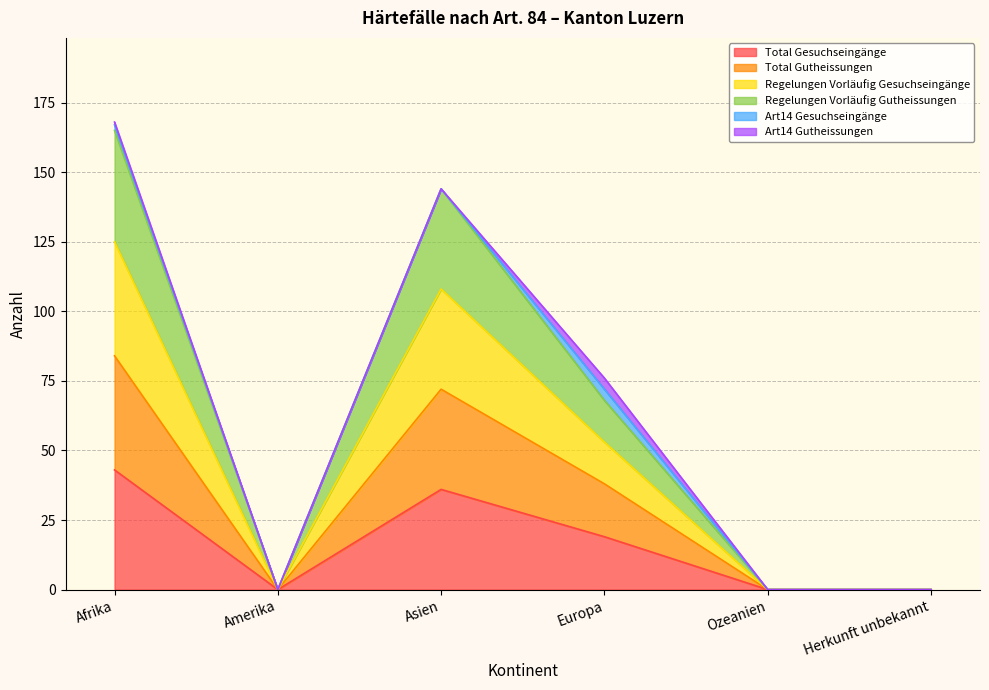

How many data points does each series have?

6